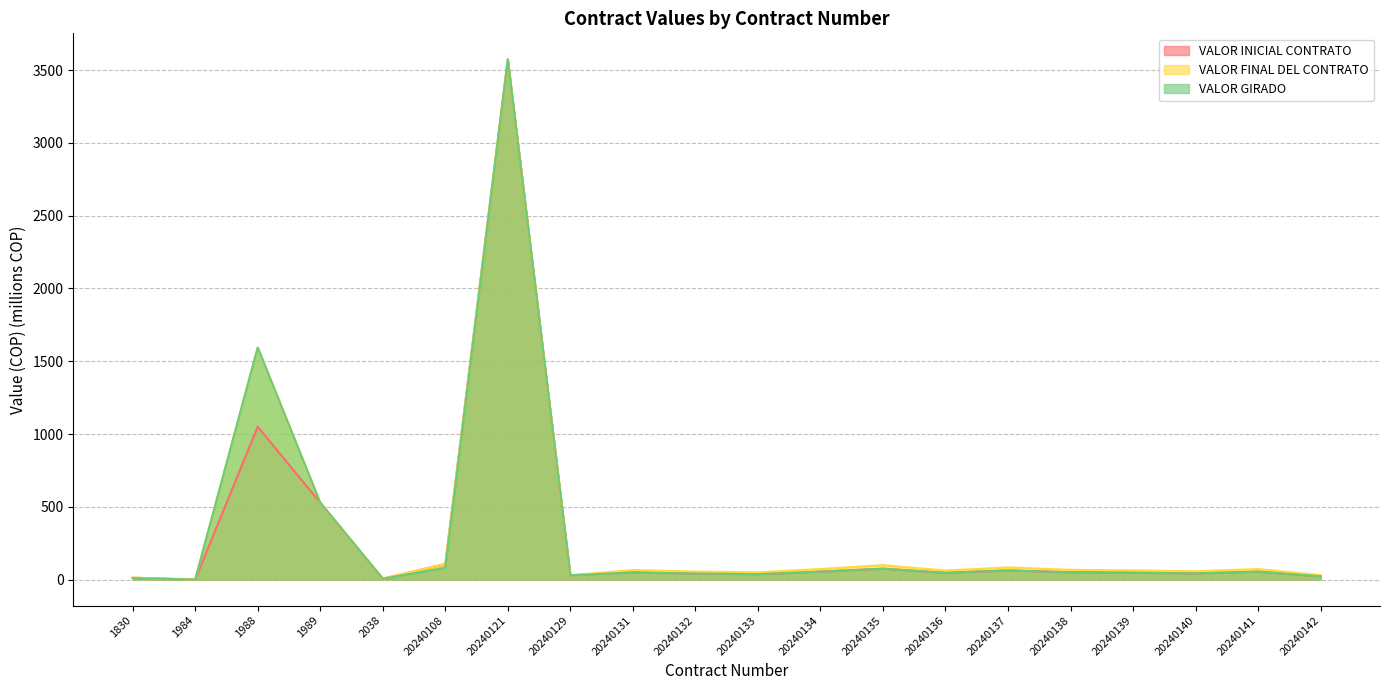

What is the difference between the second highest and minimum values in the VALOR GIRADO series?

1594.4